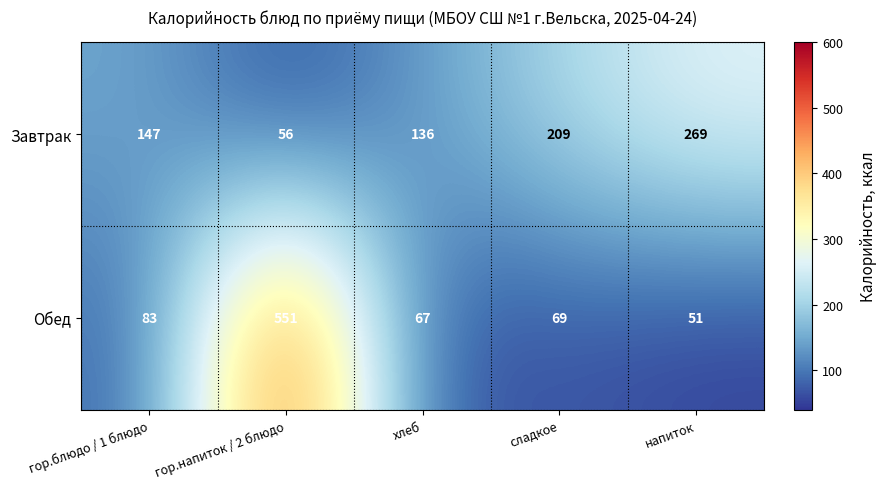

What is the sum of the Обед values at гор.напиток / 2 блюдо and гор.блюдо / 1 блюдо?

634